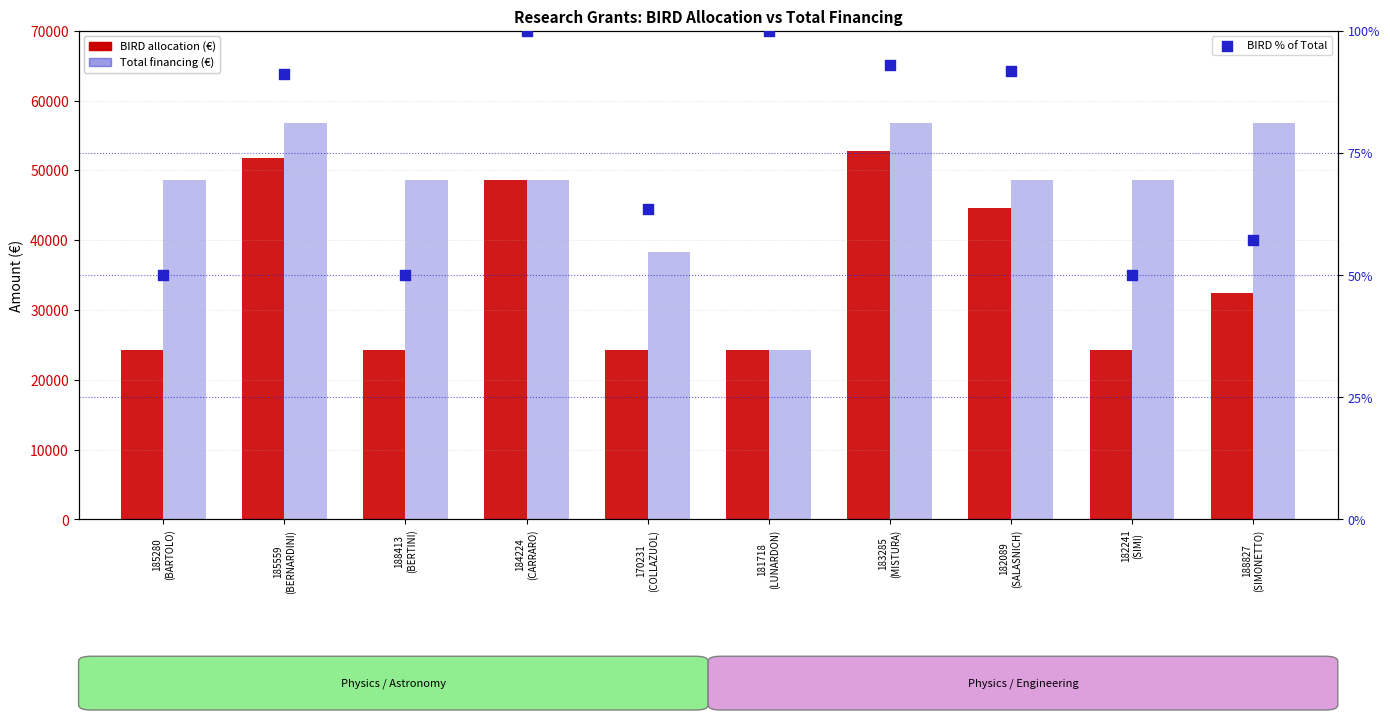

Which series contains the lowest Y value?

BIRD % of Total